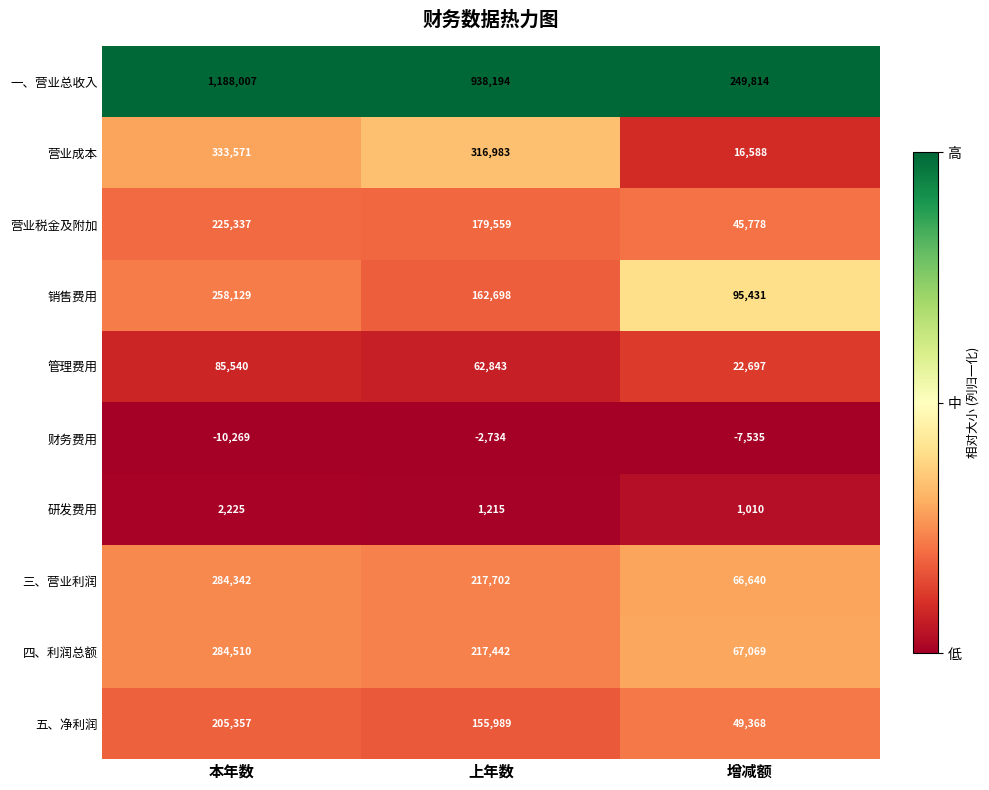

At which category is the sum across all series the highest?

本年数